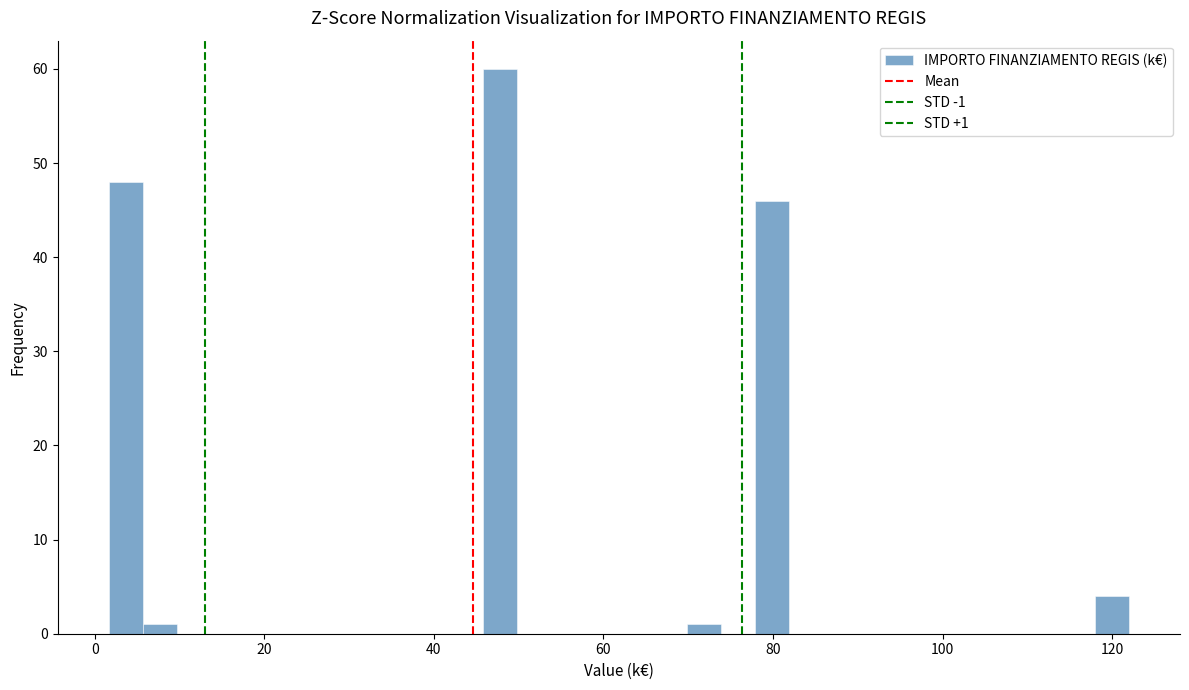

Read against the x-axis, roughly where is the centre of the tallest bar?

48